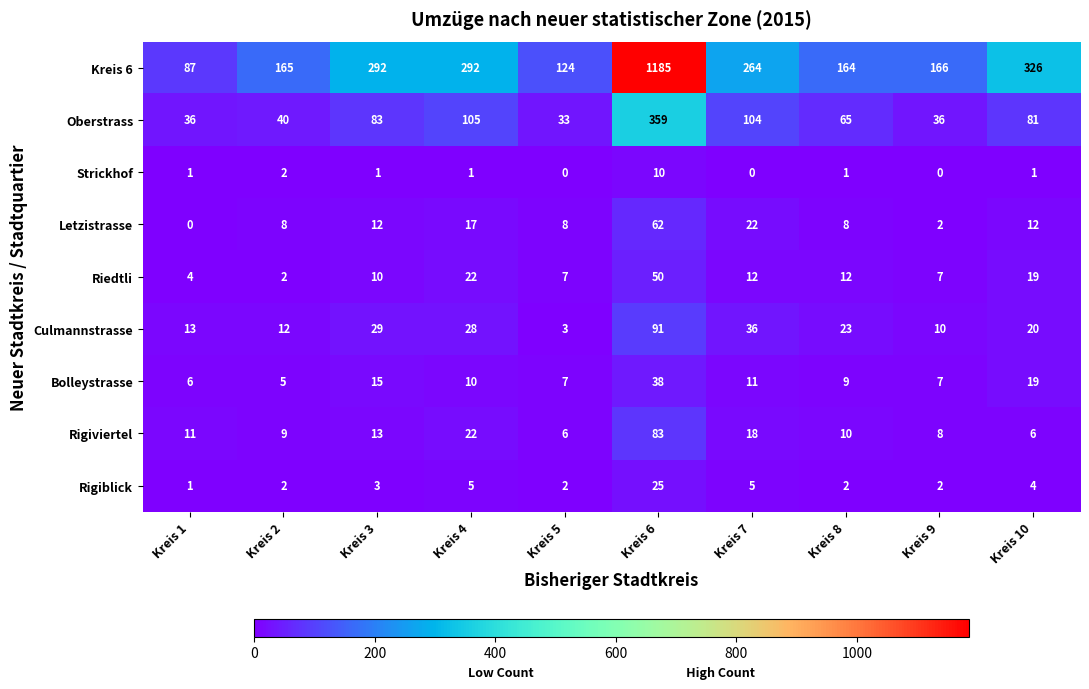

The value of Rigiviertel at Kreis 8 is 10. True or false?

True